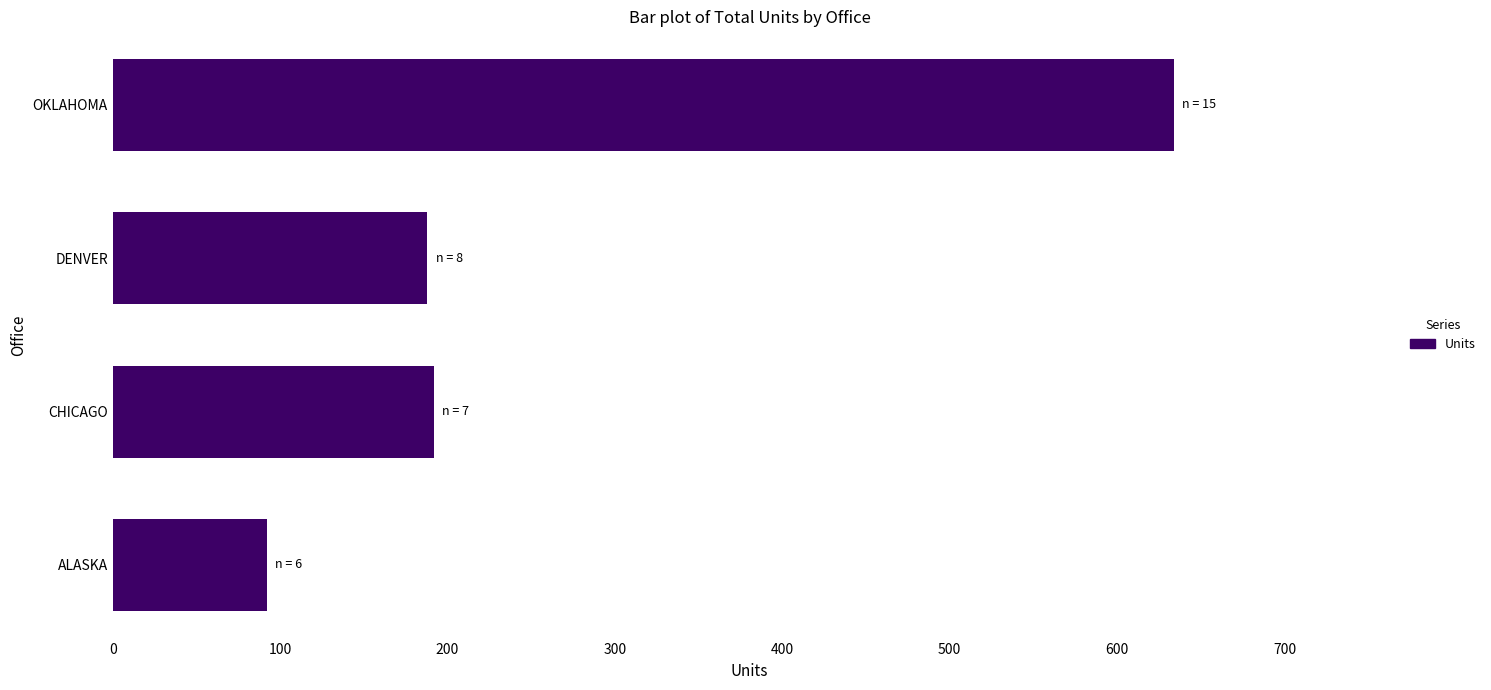

Reading bottom to top, what are all the values shown in this chart?

ALASKA=92	CHICAGO=192	DENVER=188	OKLAHOMA=634